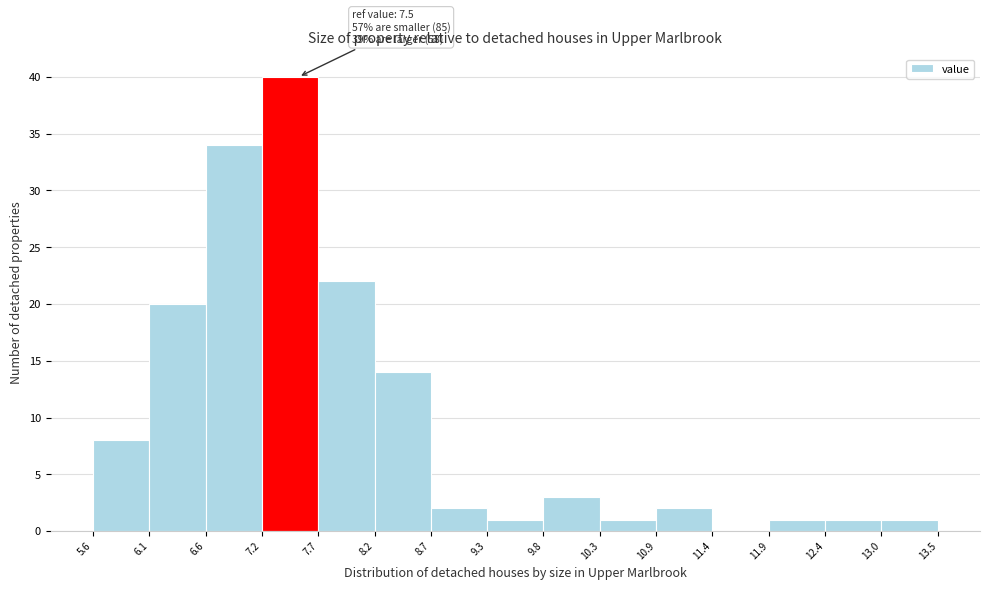

Which range on the x-axis has the tallest bar?

7.2 to 7.7